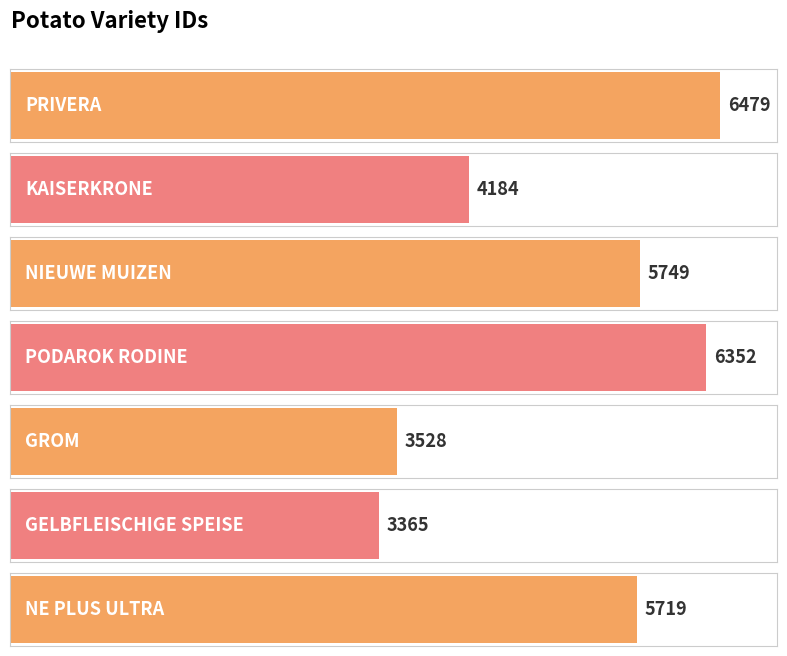

The chart shows a value of 2241 at GROM. True or false?

False